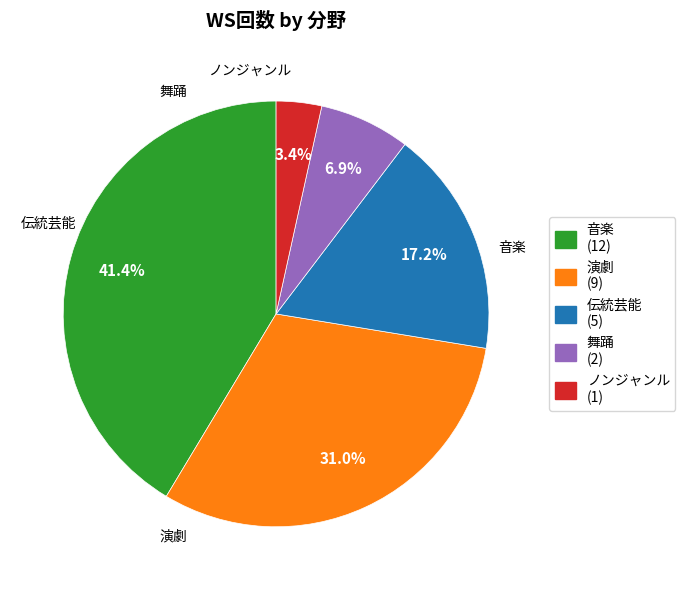

Which slice is the smallest?

ノンジャンル